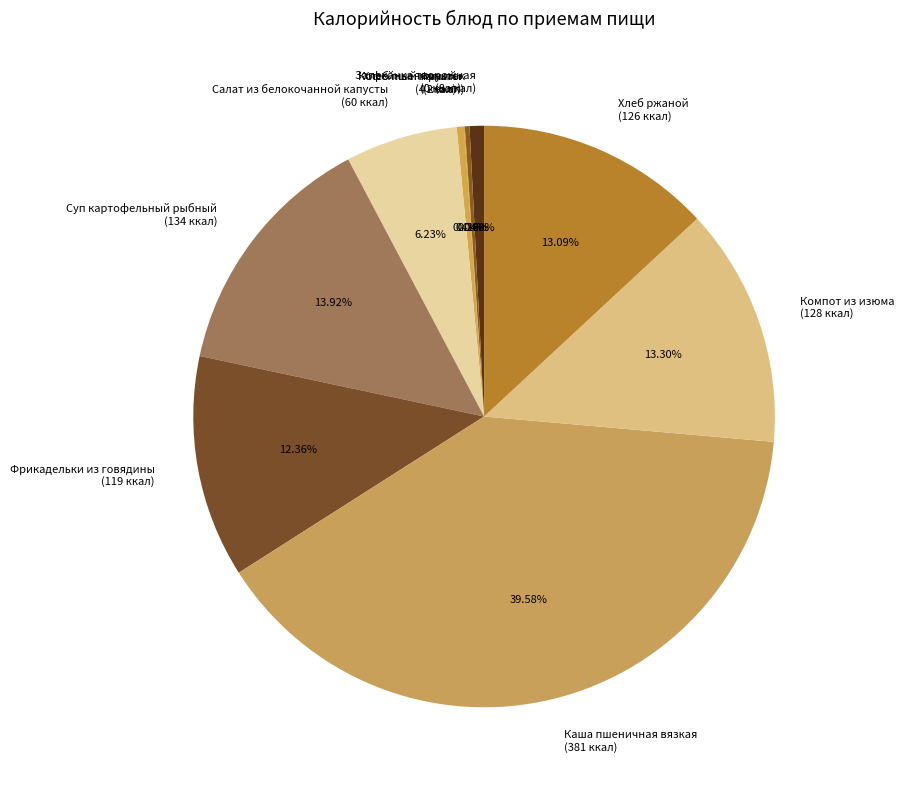

Does Фрикадельки из говядины (119 ккал) account for over 50% of the chart?

No